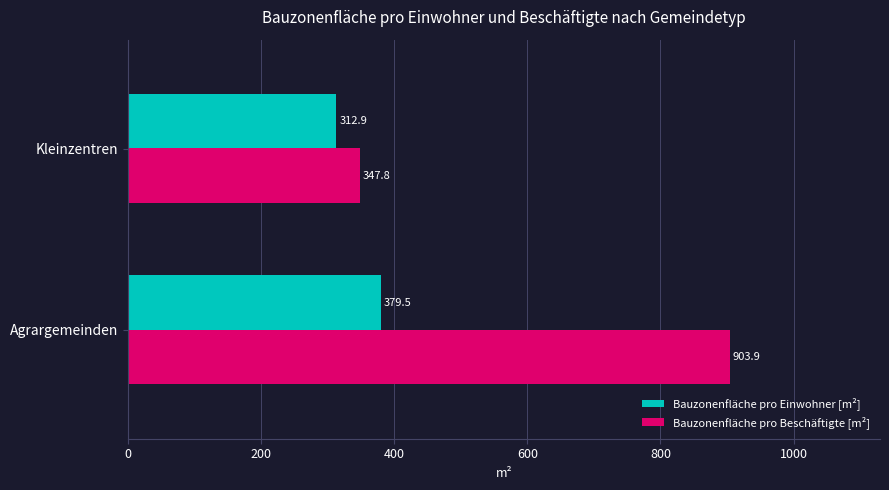

The value of Bauzonenfläche pro Einwohner [m²] at Agrargemeinden is 379.5. True or false?

True